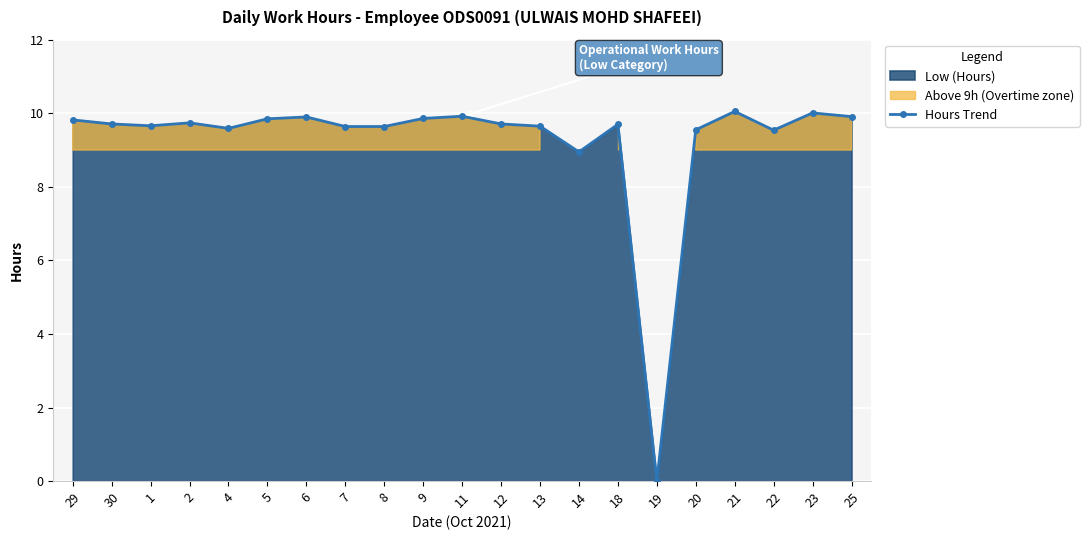

True or false: the data has more than 0 interior local peaks.

True